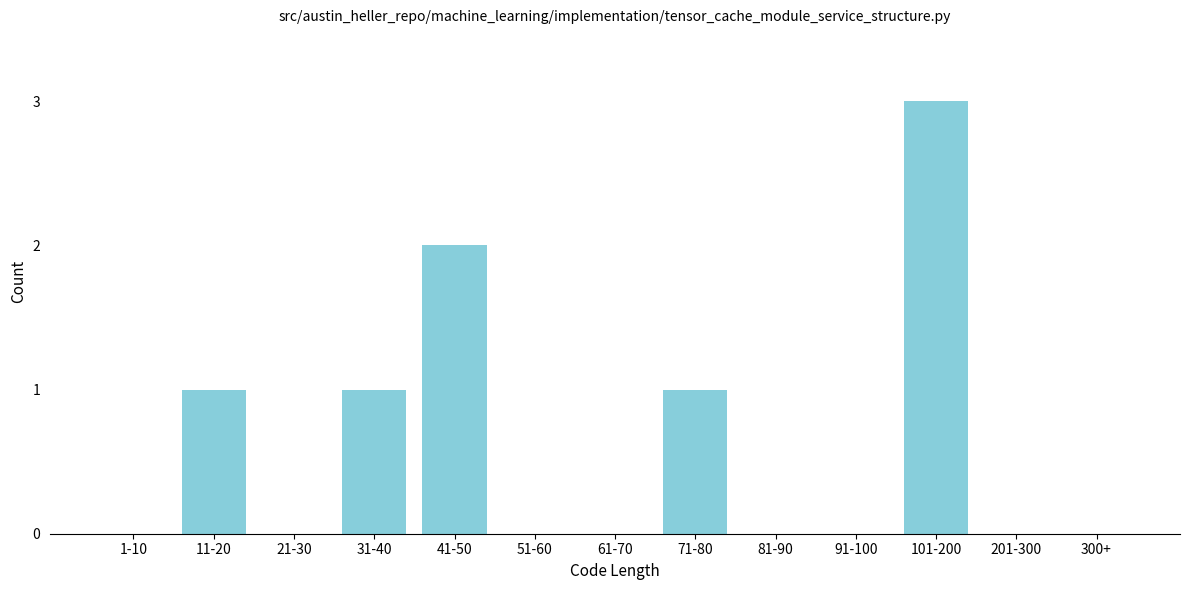

Reading left to right, what are all the values shown in this chart?

1-10=0	11-20=1	21-30=0	31-40=1	41-50=2	51-60=0	61-70=0	71-80=1	81-90=0	91-100=0	101-200=3	201-300=0	300+=0